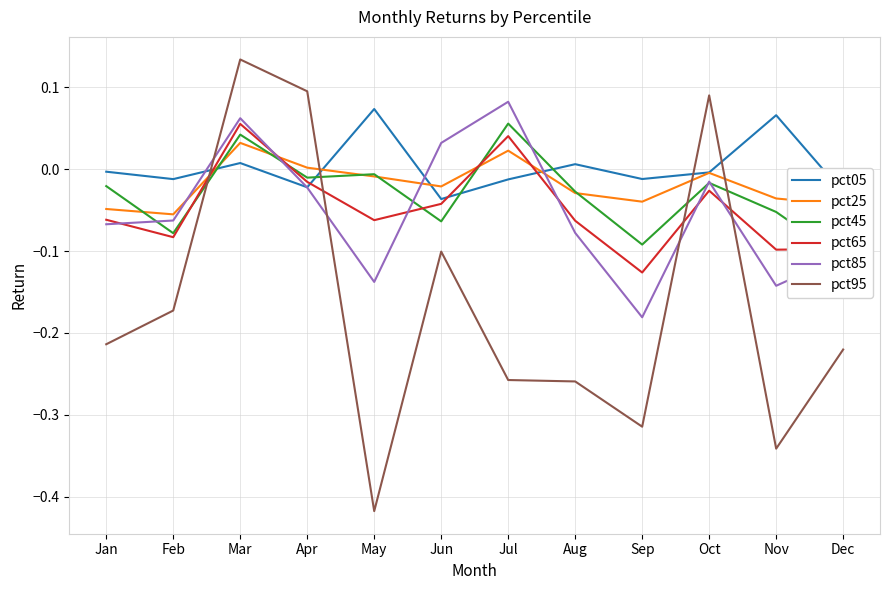

Is the value of pct85 at Apr greater than the value of pct45 at Oct?

No